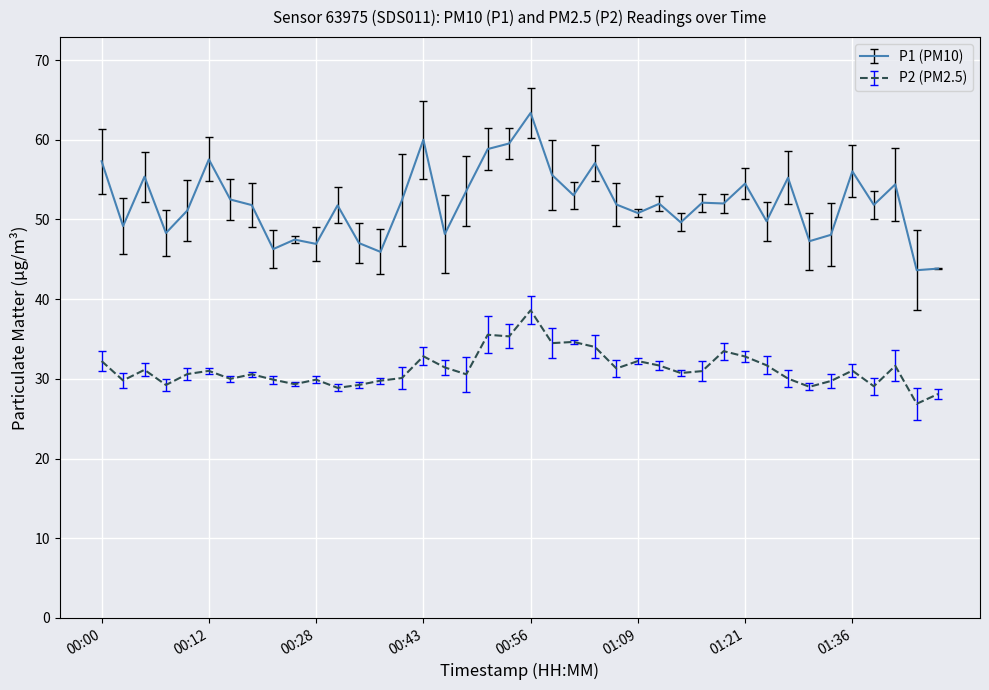

Which series has the largest total across all categories?

P1 (PM10)